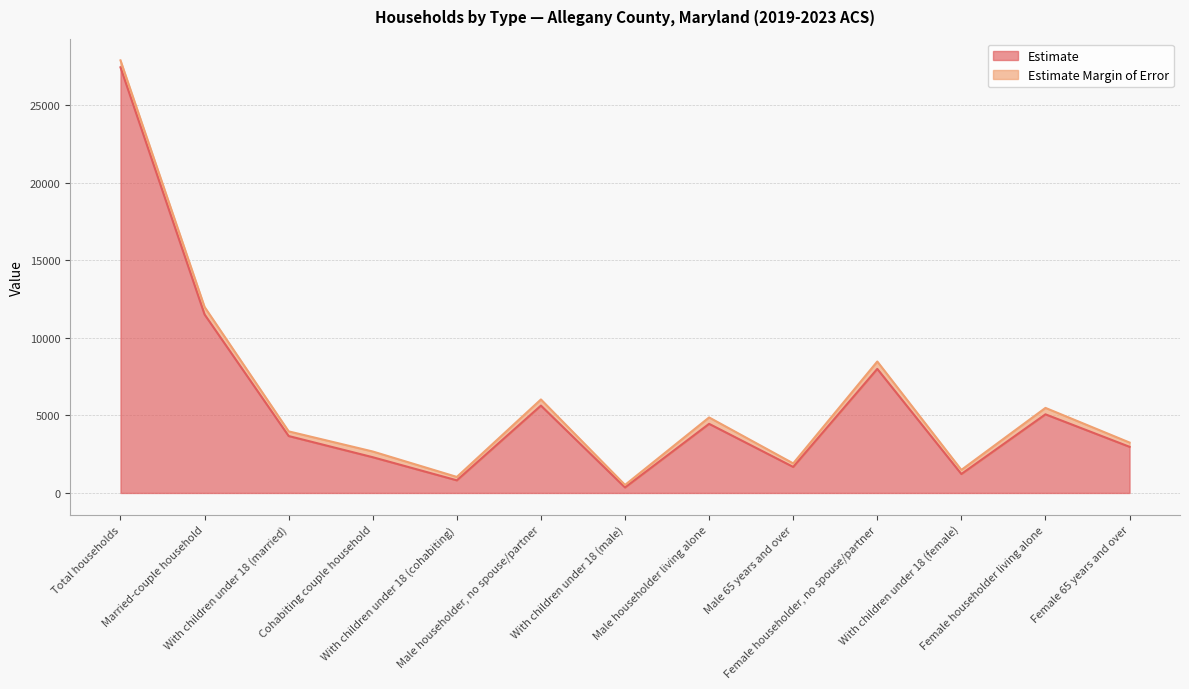

What is the greatest value displayed?

27436